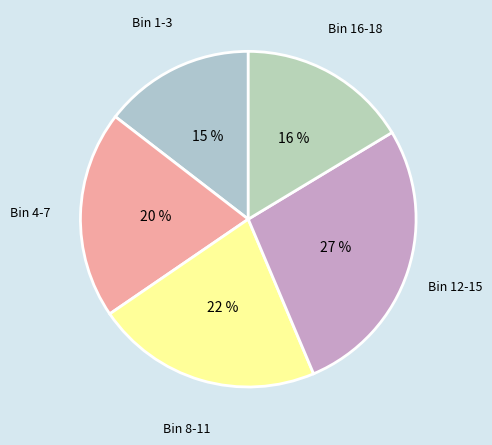

To the nearest percent, what portion does Bin 16-18 represent?

16%